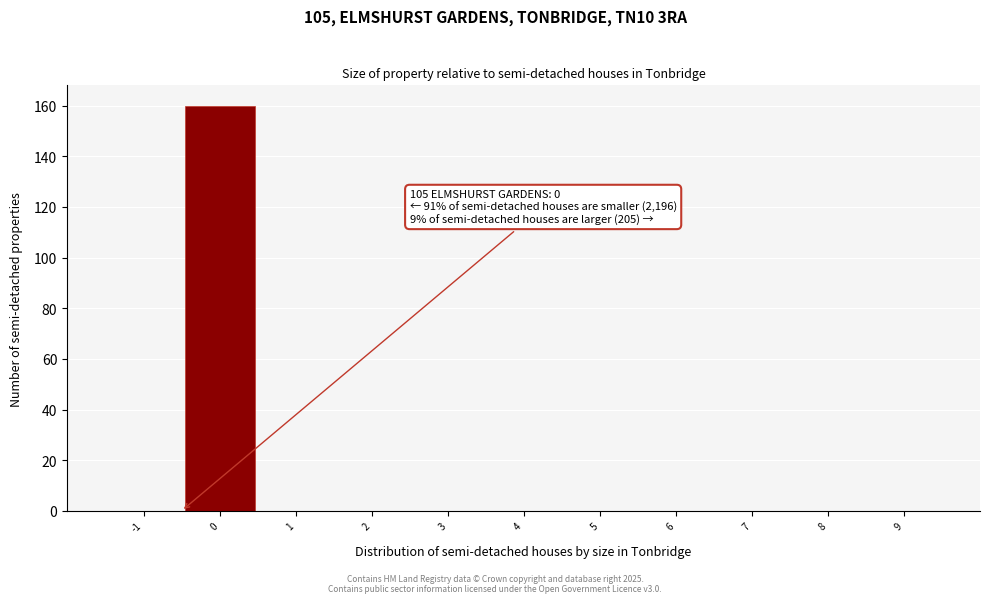

Reading left to right, what are all the values shown in this chart?

-1=0	0=160	1=0	2=0	3=0	4=0	5=0	6=0	7=0	8=0	9=0